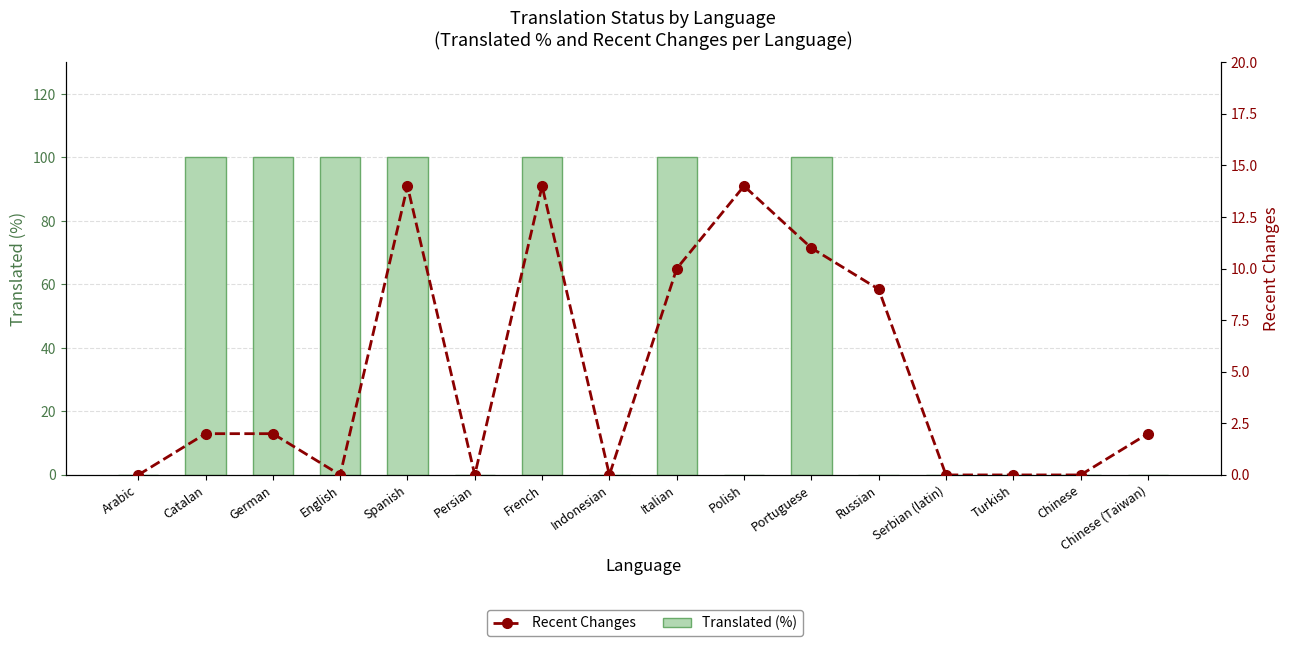

How many positive values does the Recent Changes series have?

9